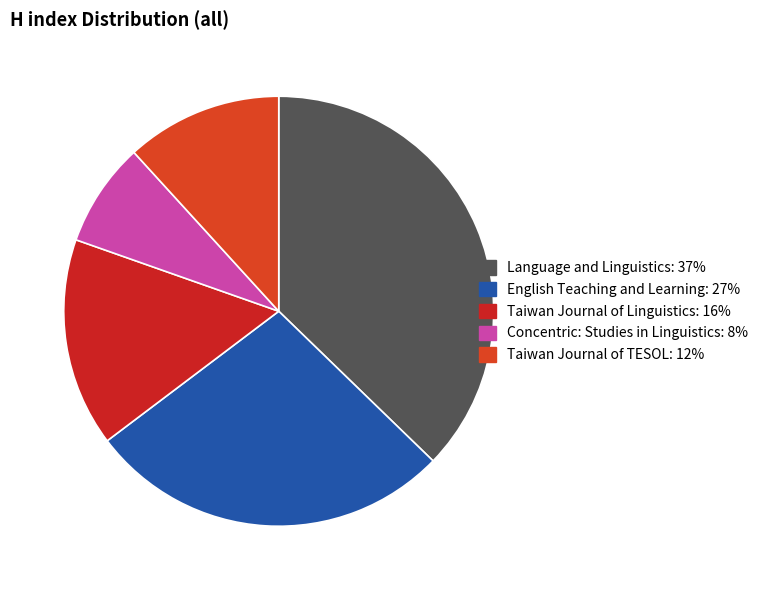

Rank the categories by value from lowest to highest.

Concentric: Studies in Linguistics, Taiwan Journal of TESOL, Taiwan Journal of Linguistics, English Teaching and Learning, Language and Linguistics